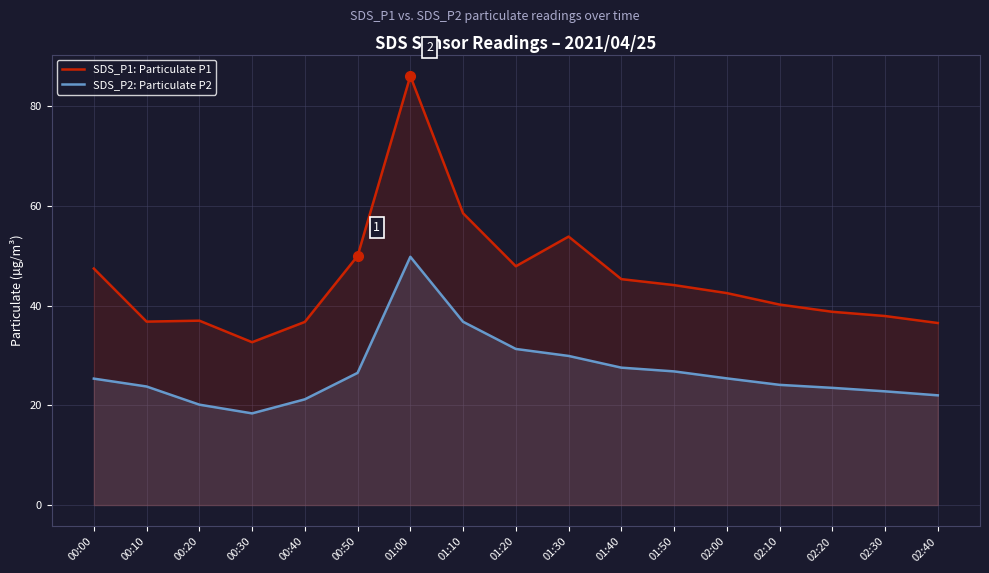

How many interior local peaks does the SDS_P1: Particulate P1 series have?

3